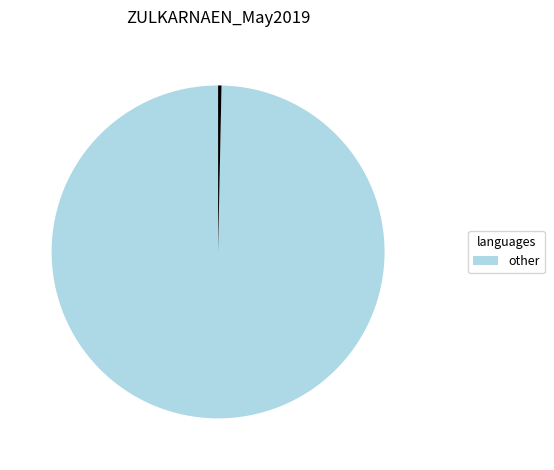

Does any single category account for the majority?

Yes